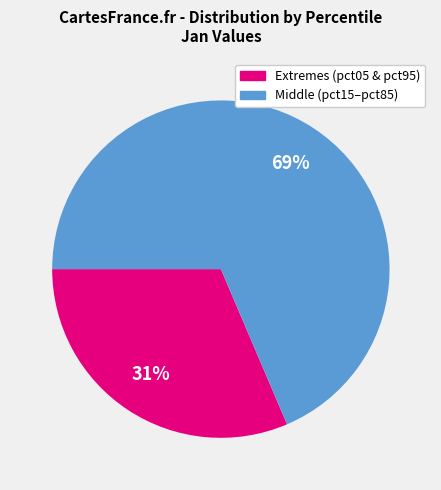

To the nearest percent, what is the average slice percentage?

50%